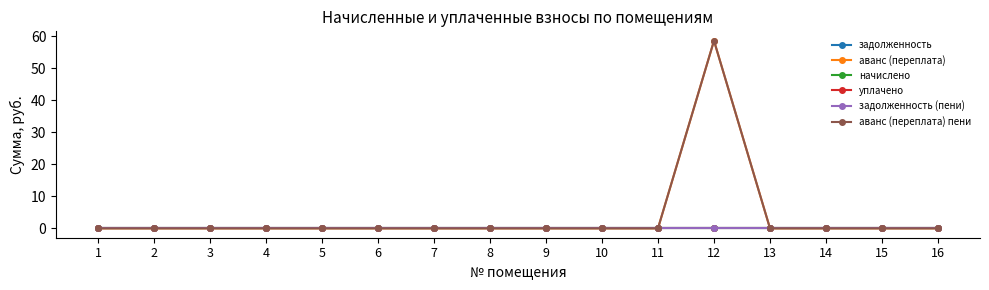

Rank the series at 2 from highest to lowest value.

задолженность, аванс (переплата), начислено, уплачено, задолженность (пени), аванс (переплата) пени